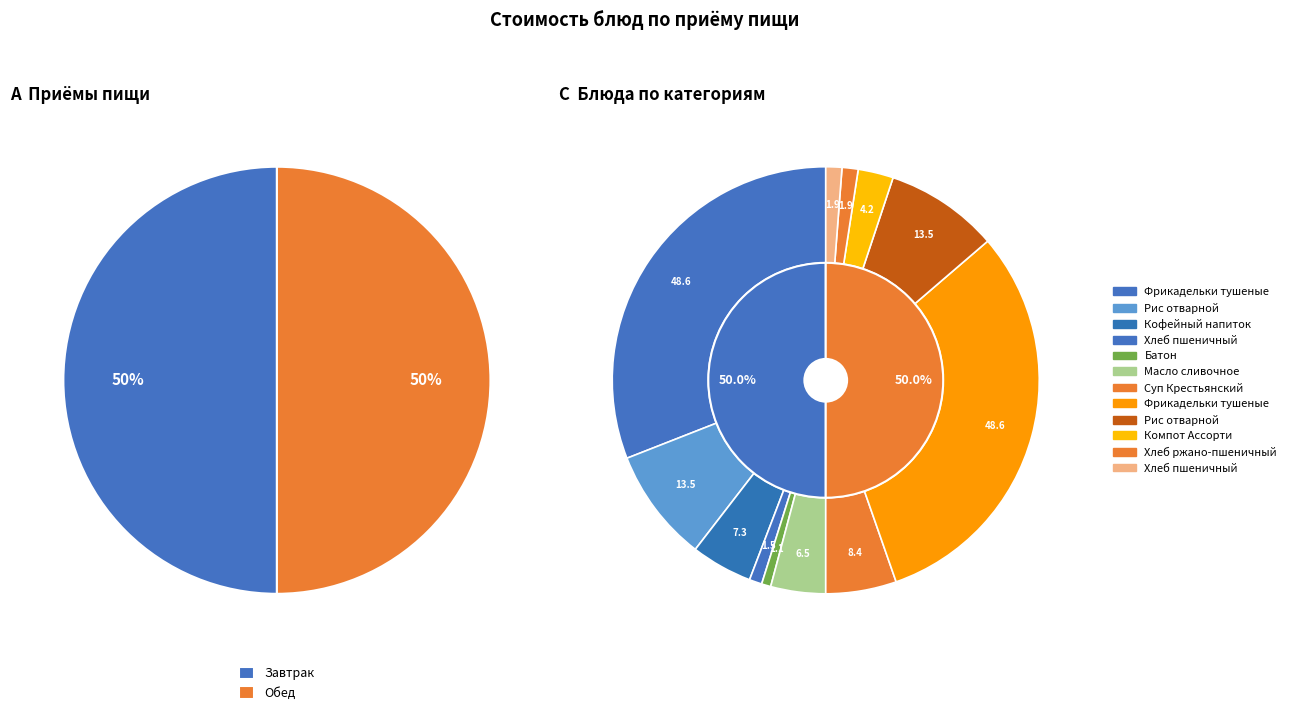

Is the sum of 1 and 3 greater than half?

No